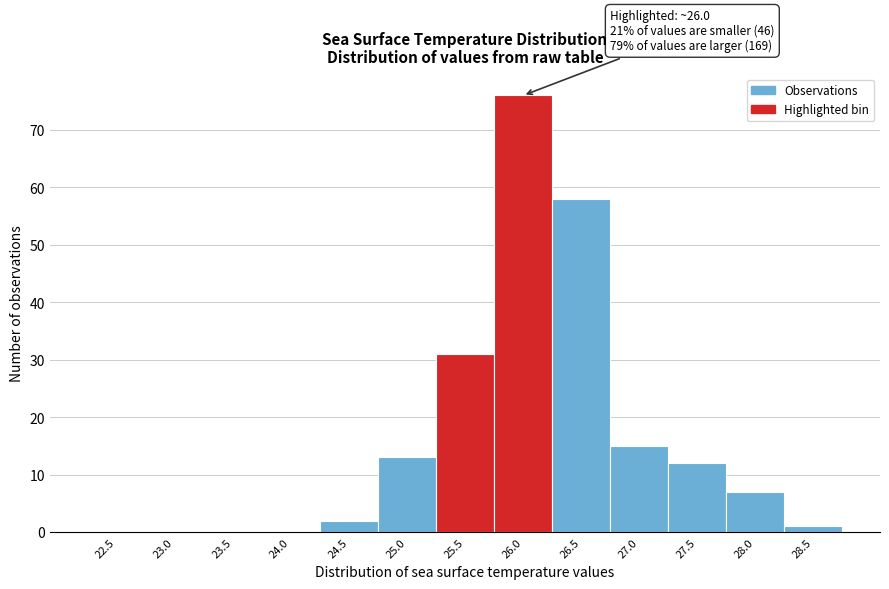

Reading right to left, list all the values displayed in this chart.

28.5=1	28.0=7	27.5=12	27.0=15	26.5=58	26.0=76	25.5=31	25.0=13	24.5=2	24.0=0	23.5=0	23.0=0	22.5=0